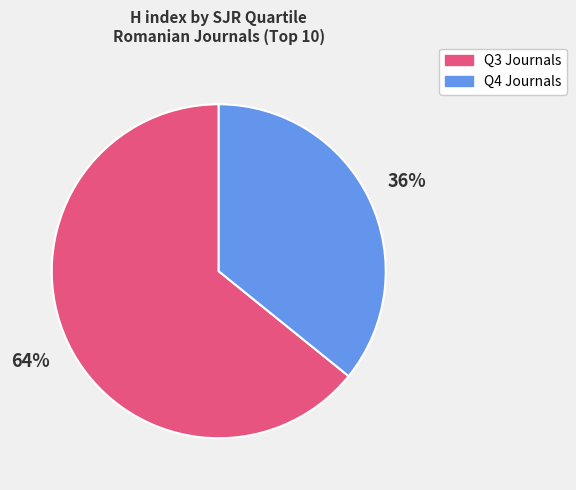

To the nearest percent, what is the difference between the largest and smallest slice percentages?

28%